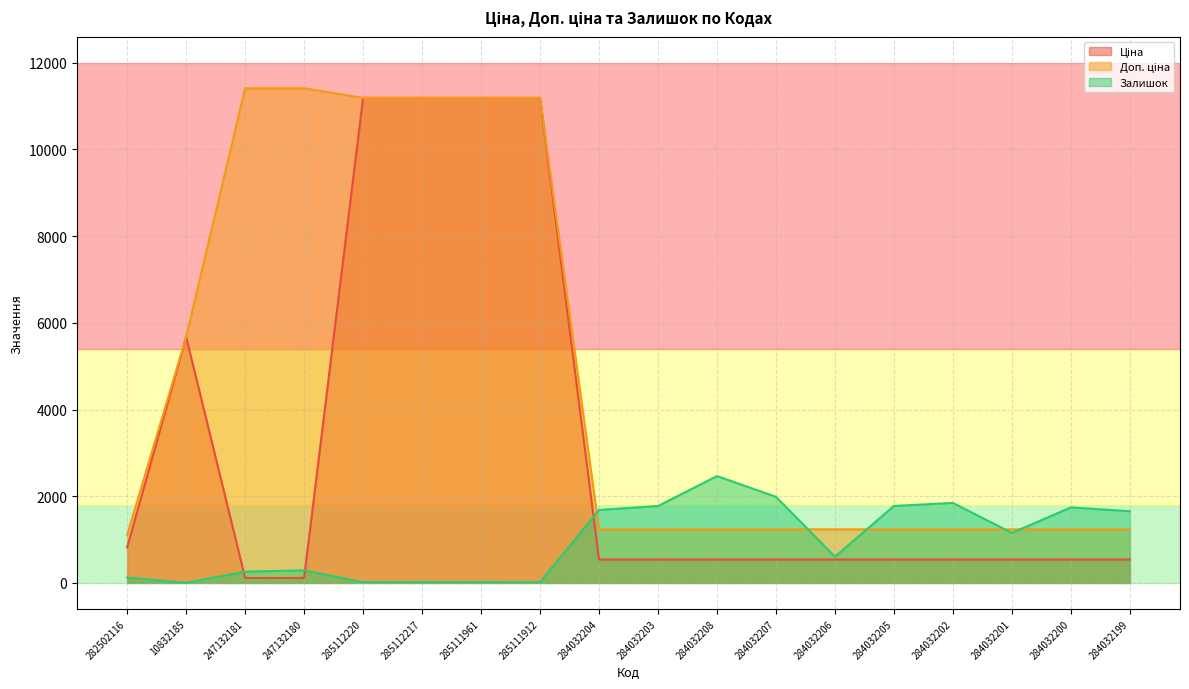

True or false: Доп. ціна and Ціна cross at least once.

False